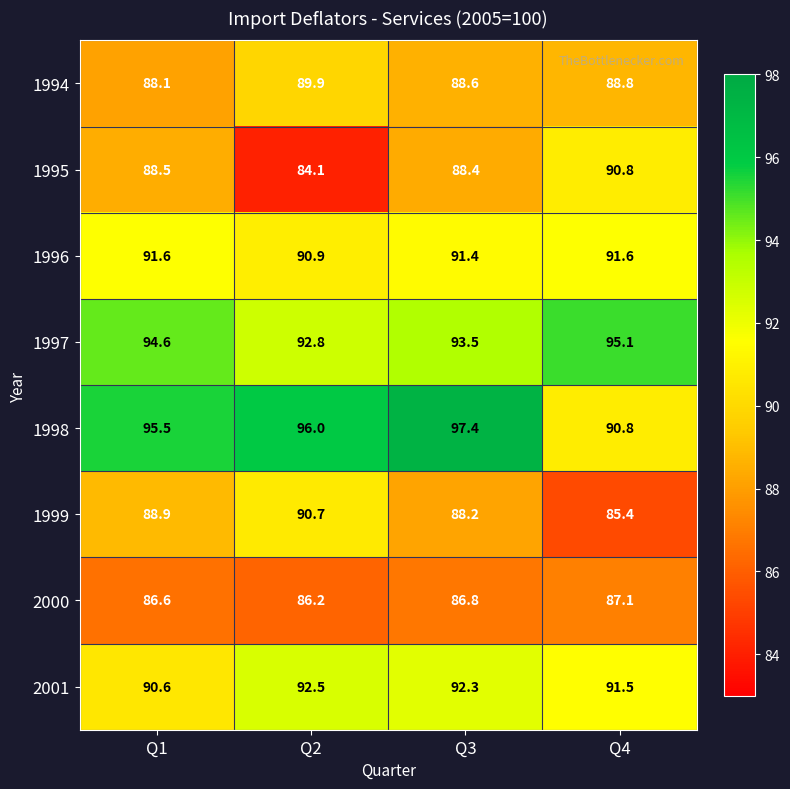

How many series are shown in this chart?

8